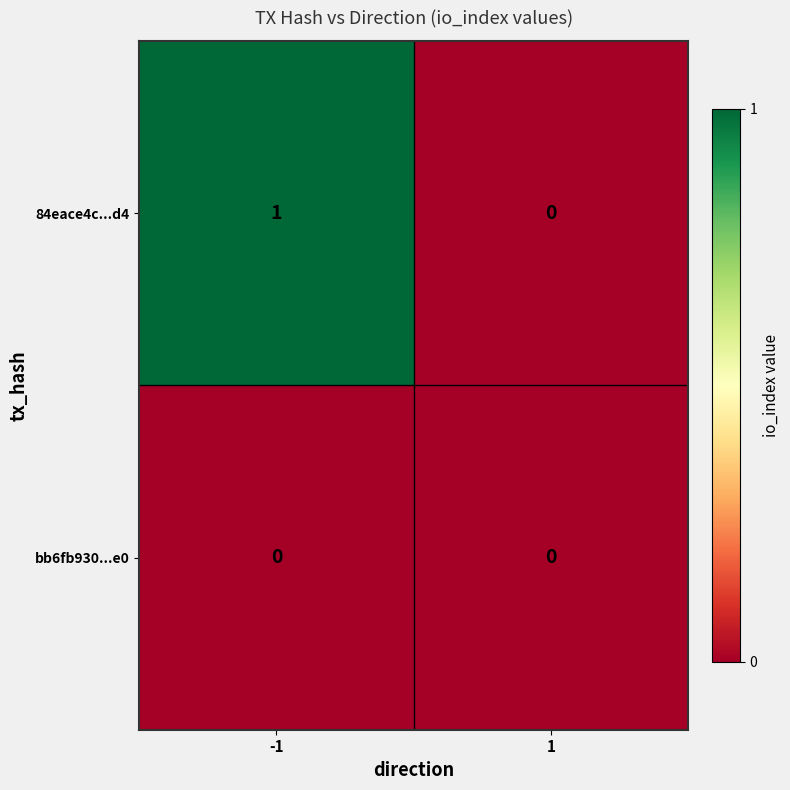

How many data points does each series have?

2